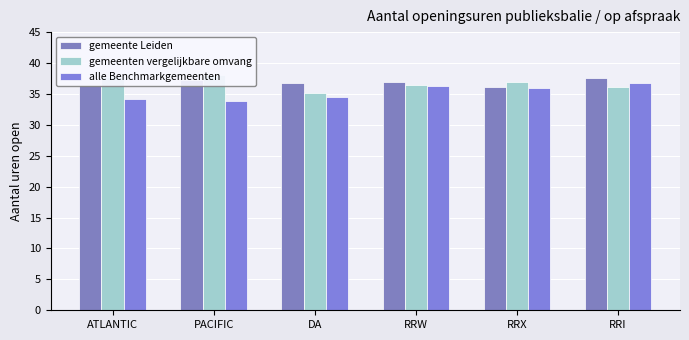

Which series has the largest total across all categories?

gemeente Leiden